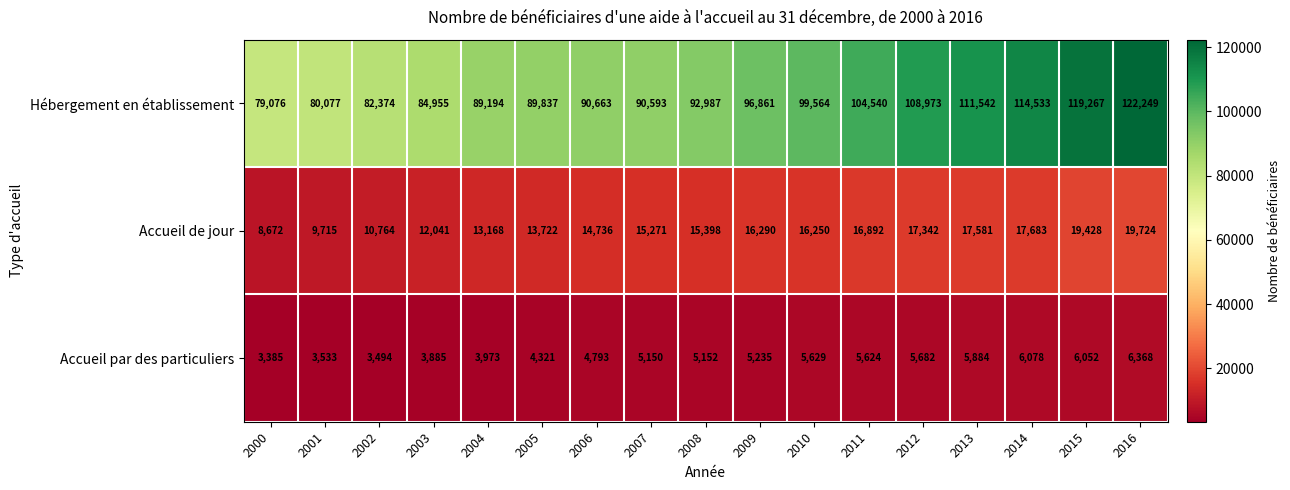

List the series in order of their peak value, highest first.

Hébergement en établissement, Accueil de jour, Accueil par des particuliers